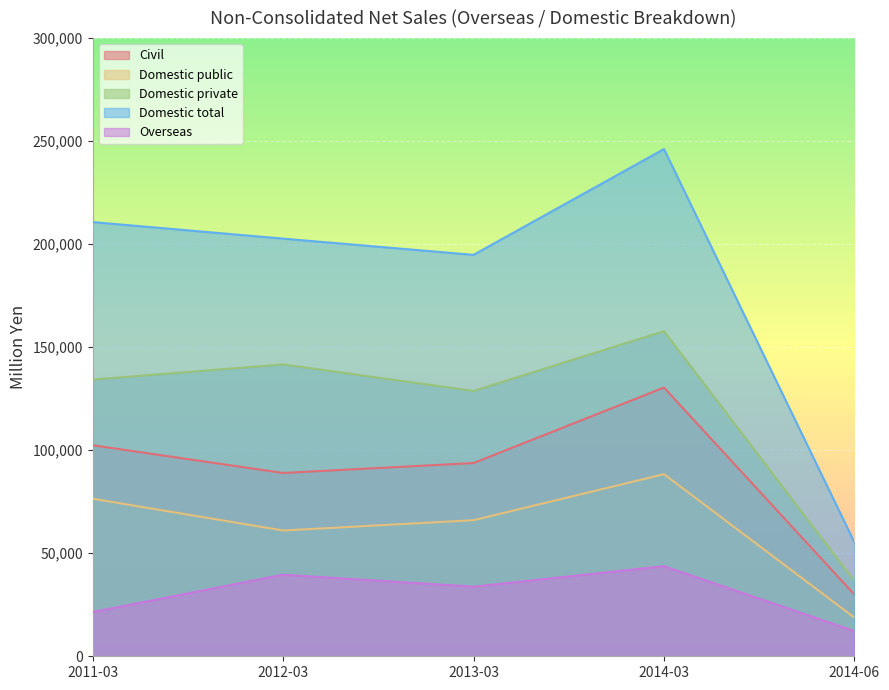

True or false: Domestic public and Overseas cross at least once.

False